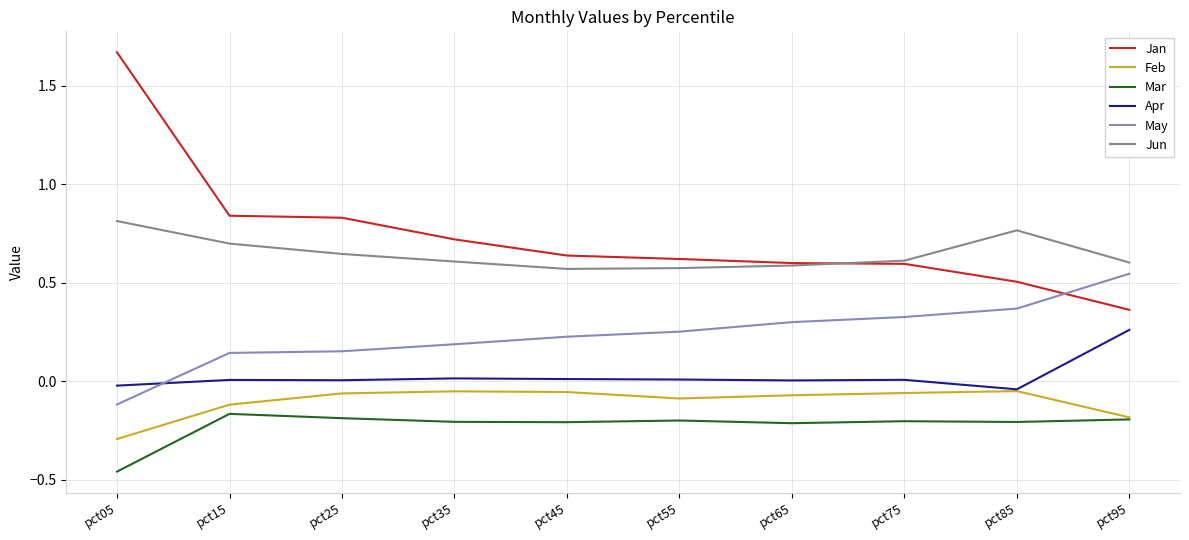

Is the value of Jan at pct05 greater than the value of Apr at pct45?

Yes